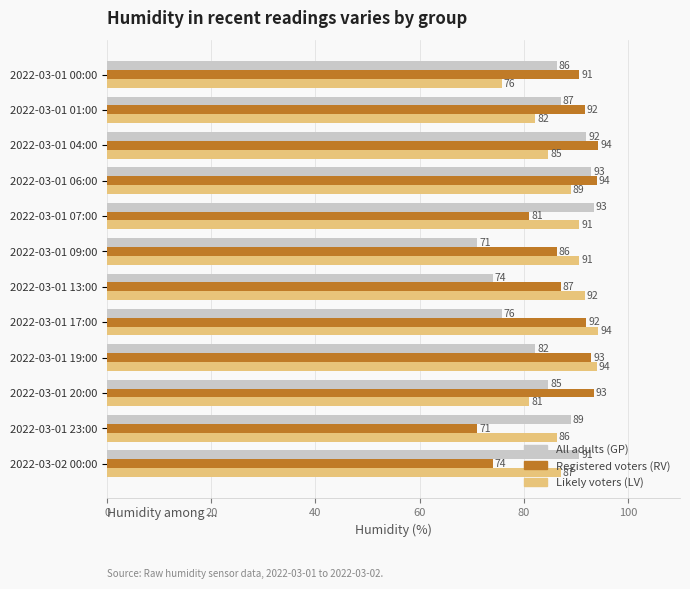

Rank the series at 2022-03-01 20:00 from highest to lowest value.

Registered voters (RV), All adults (GP), Likely voters (LV)